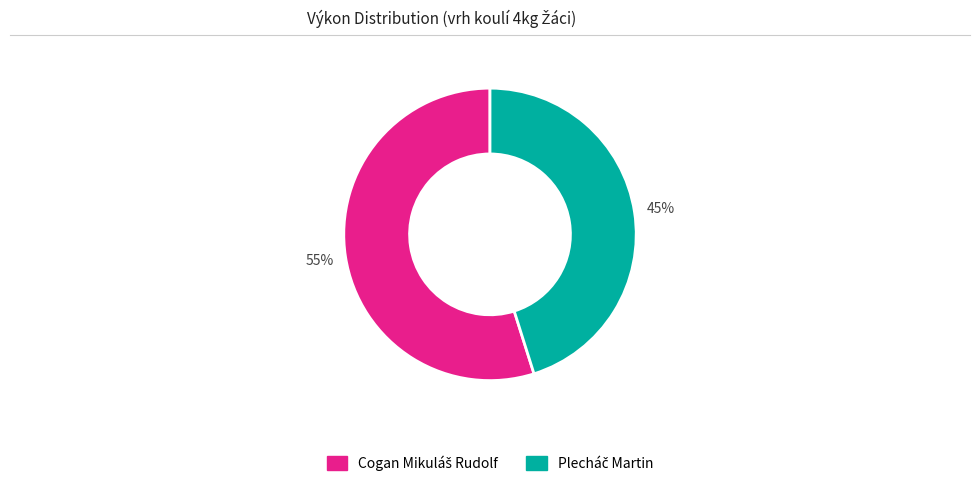

To the nearest percent, what is the difference between the largest and smallest slice percentages?

10%